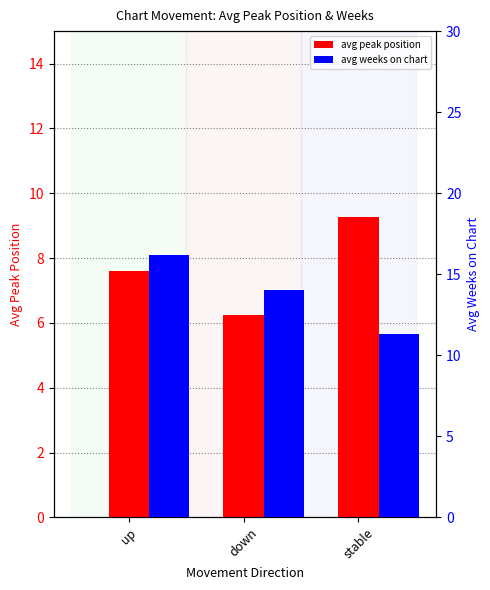

At which category is the sum across all series the highest?

up